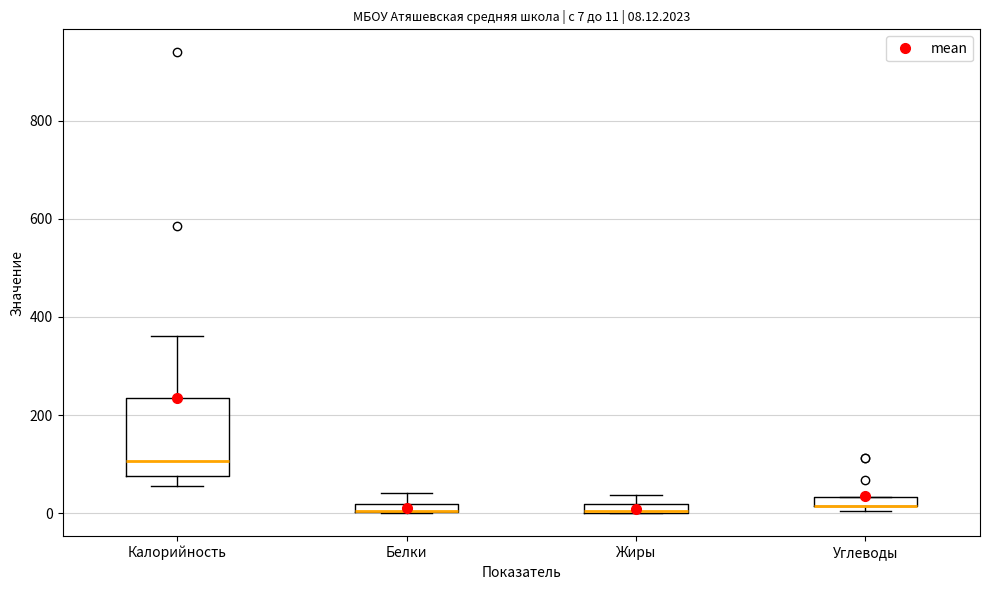

Comparing the boxes themselves (not the whiskers), which one is the tallest?

Калорийность